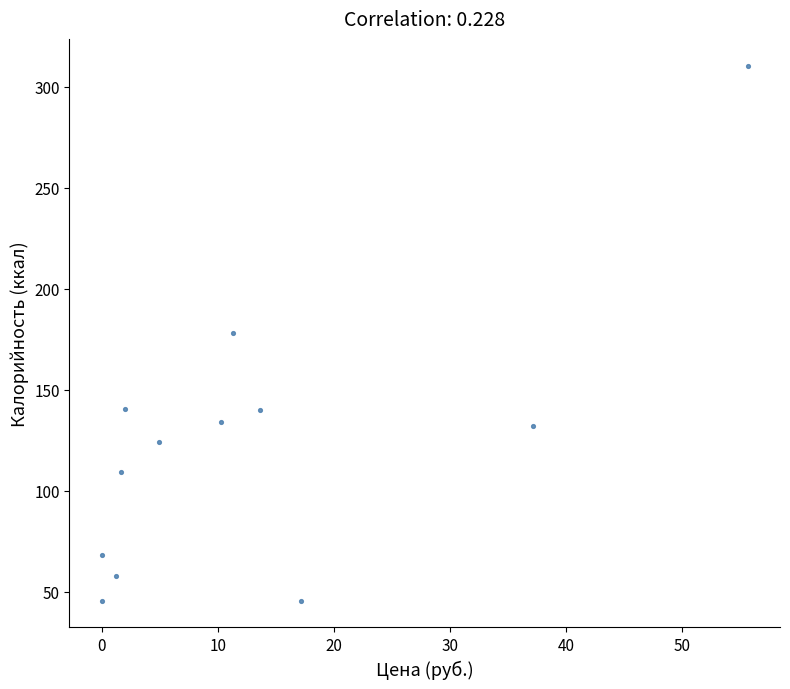

What is the range of Y values (max minus min)?

265.0